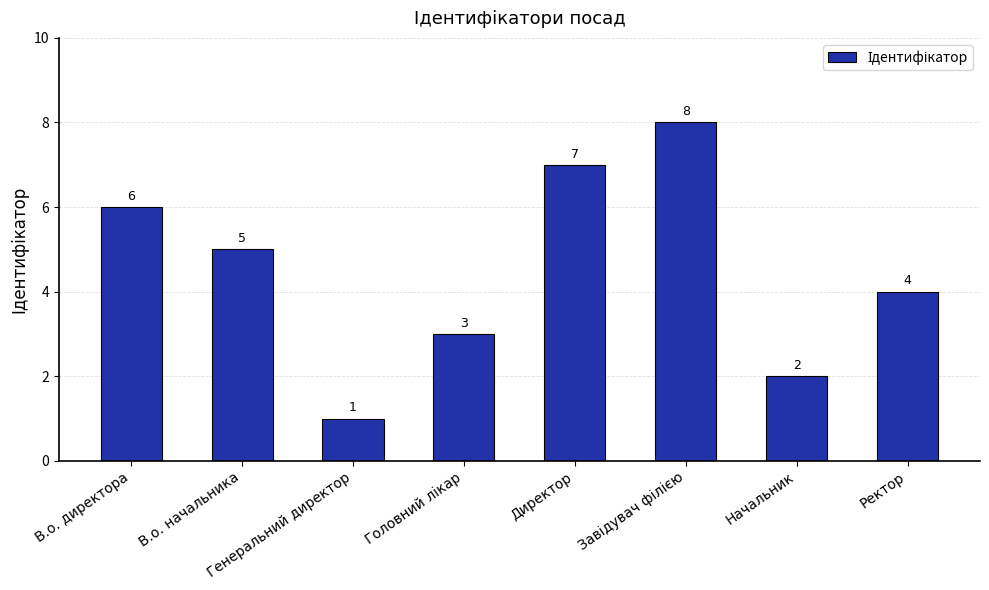

How many bars are there in total?

8